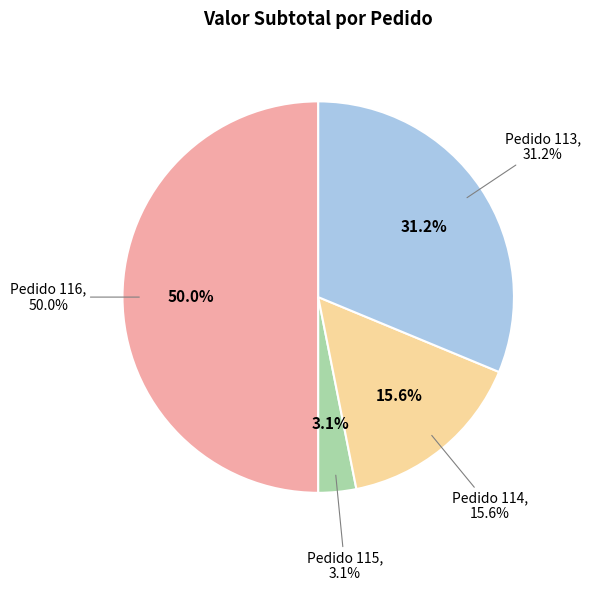

Which slice is the largest?

Pedido 116